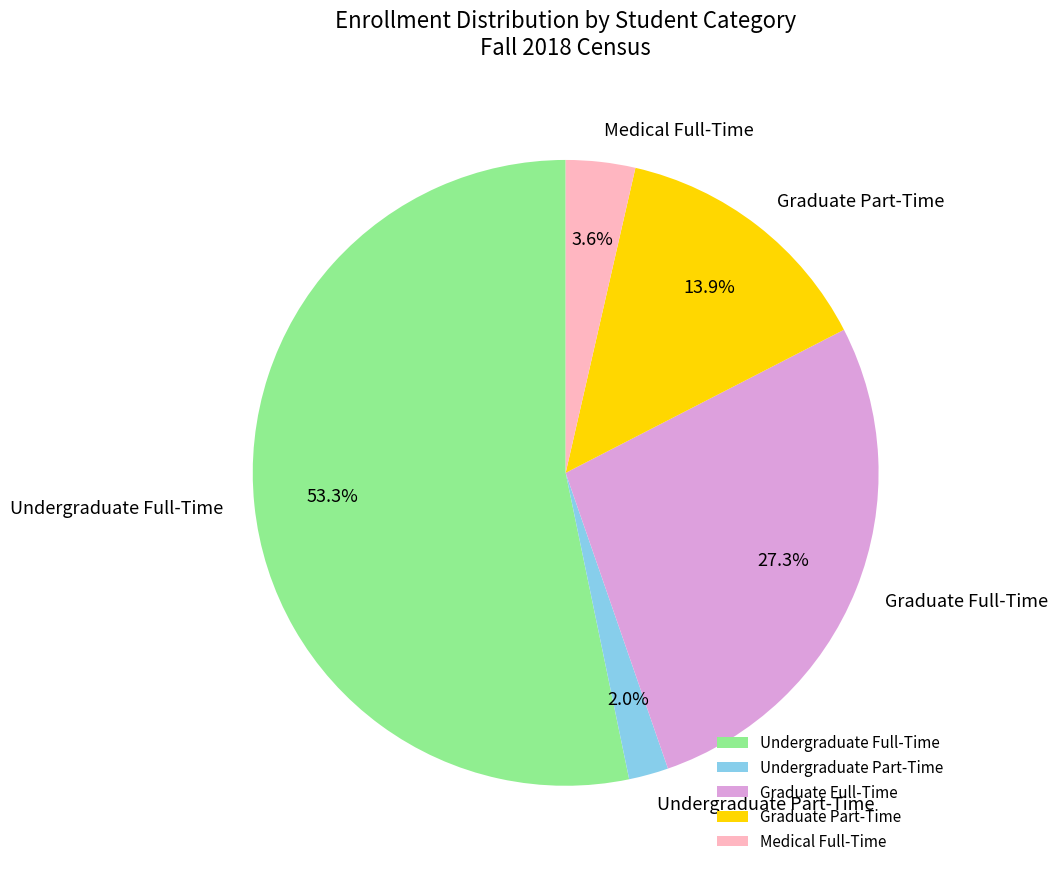

Between Graduate Full-Time and Undergraduate Part-Time, which is larger?

Graduate Full-Time